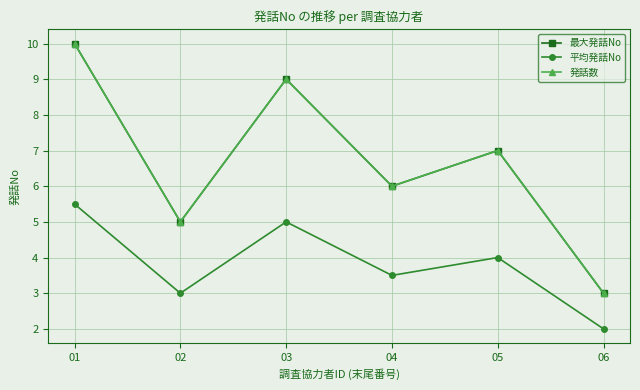

What is the value of the 発話数 point at the 3rd from the left?

9.0